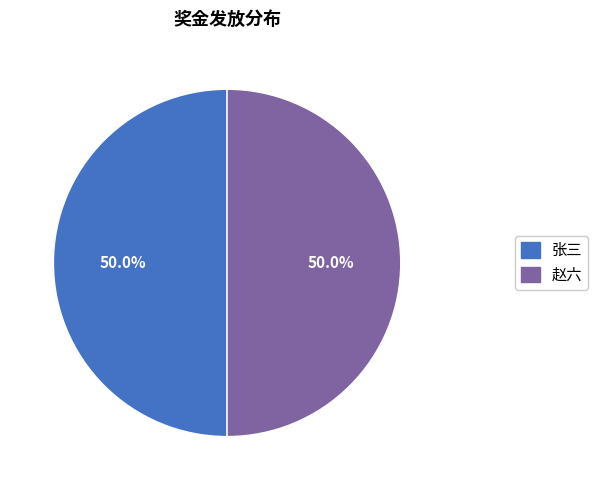

What portion of the pie excludes 赵六?

50.0%